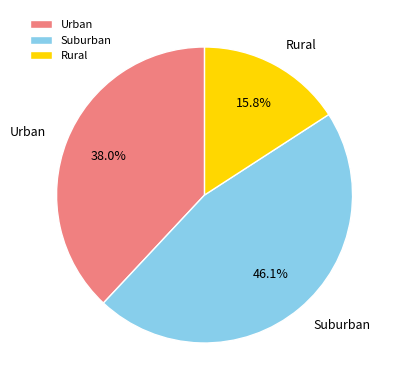

Do Rural and Urban together represent more than half of the pie?

Yes